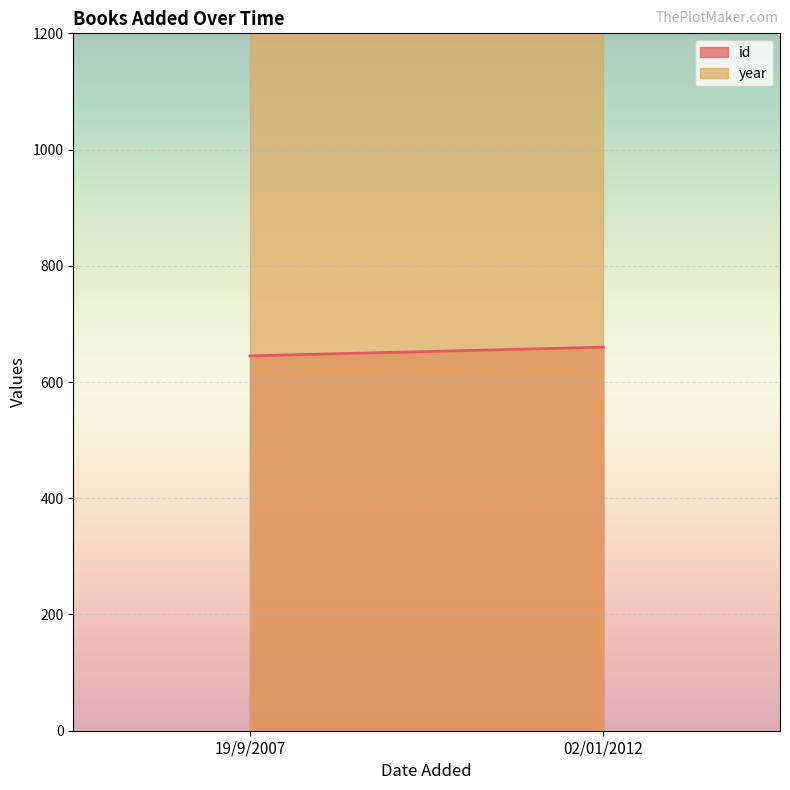

What is the label of the 2nd point from the left?

02/01/2012